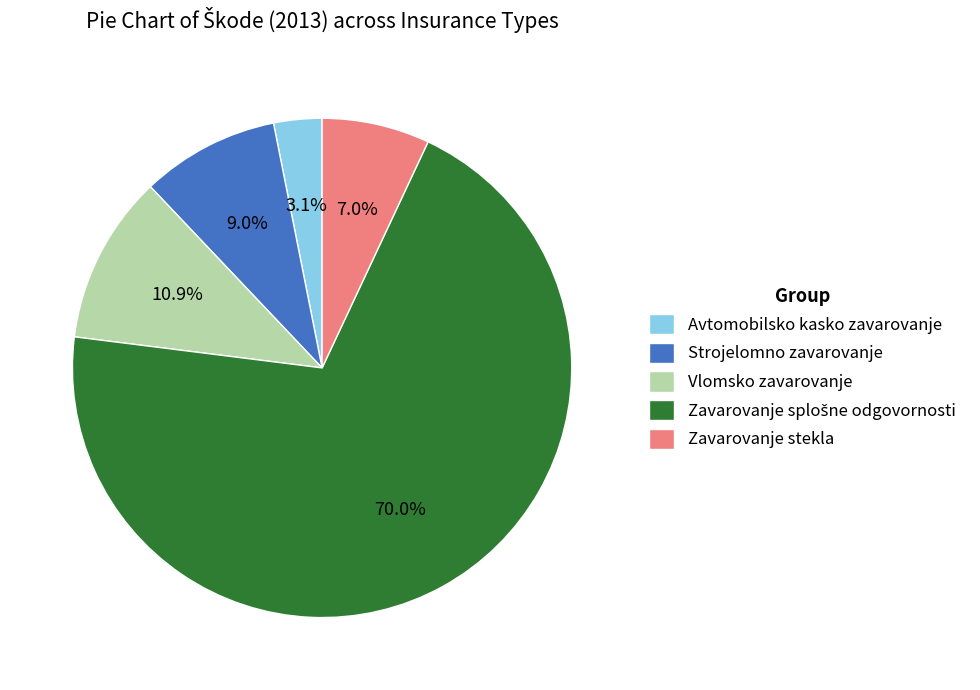

What percentage is NOT represented by Avtomobilsko kasko zavarovanje?

96.9%